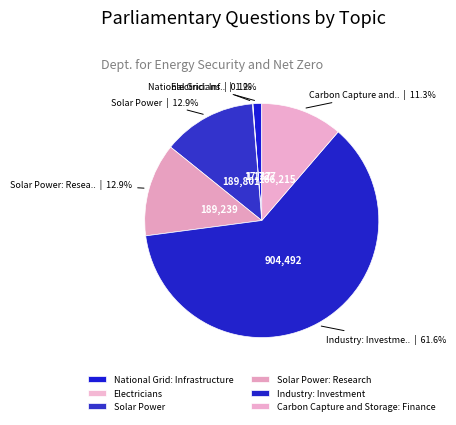

True or false: National Grid: Infrastructure accounts for 9% of the total.

False